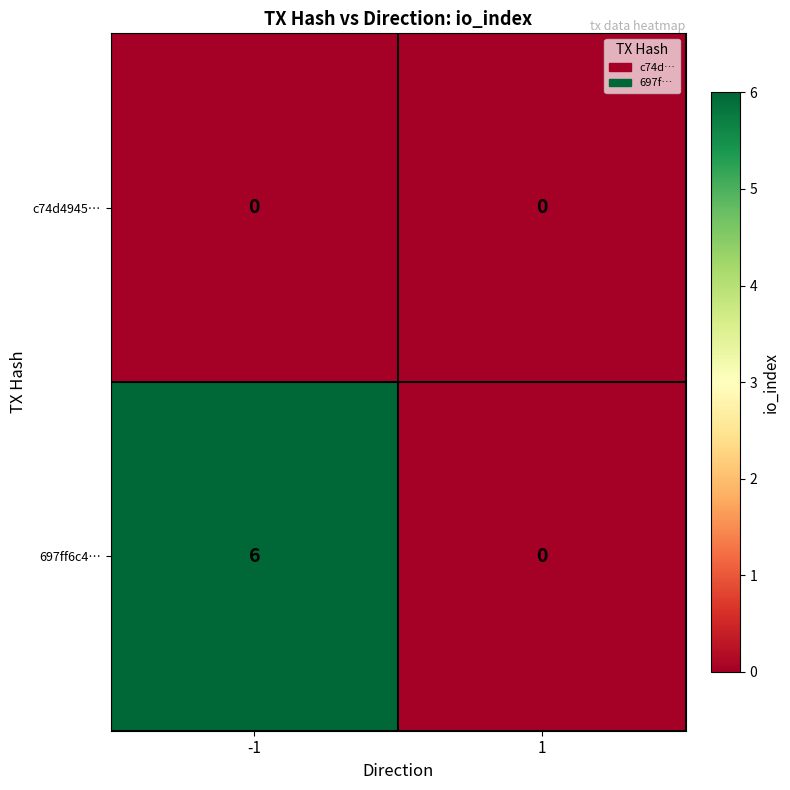

What is the maximum value shown in the chart?

6